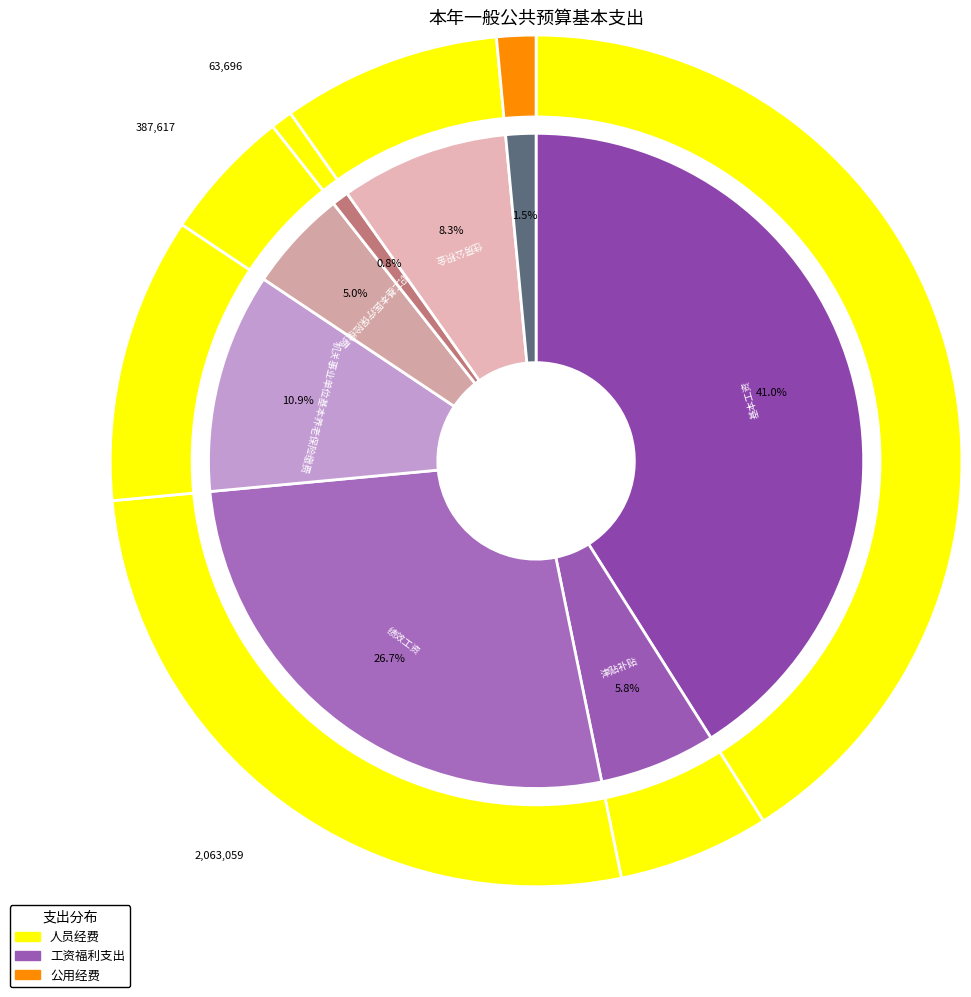

What percentage is the 职工基本医疗保险缴费 slice, to the nearest percent?

5%